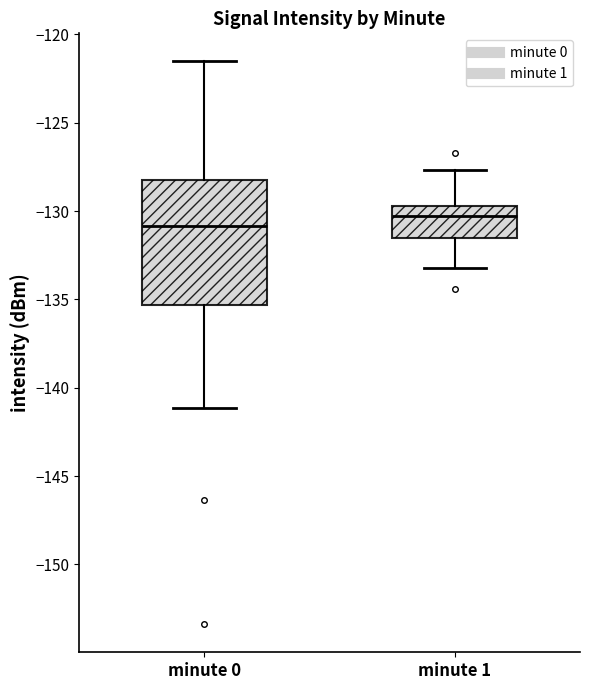

Reading left to right, read every box against the y-axis: the position of its median line, the range the box covers, and the ends of its whiskers. The values are not printed on the chart, so give them approximately, as read against the axis.

minute 0: median -131.0, box -135.5 to -128.5, whiskers -141.0 to -121.5
minute 1: median -130.5, box -131.5 to -129.5, whiskers -133.0 to -127.5